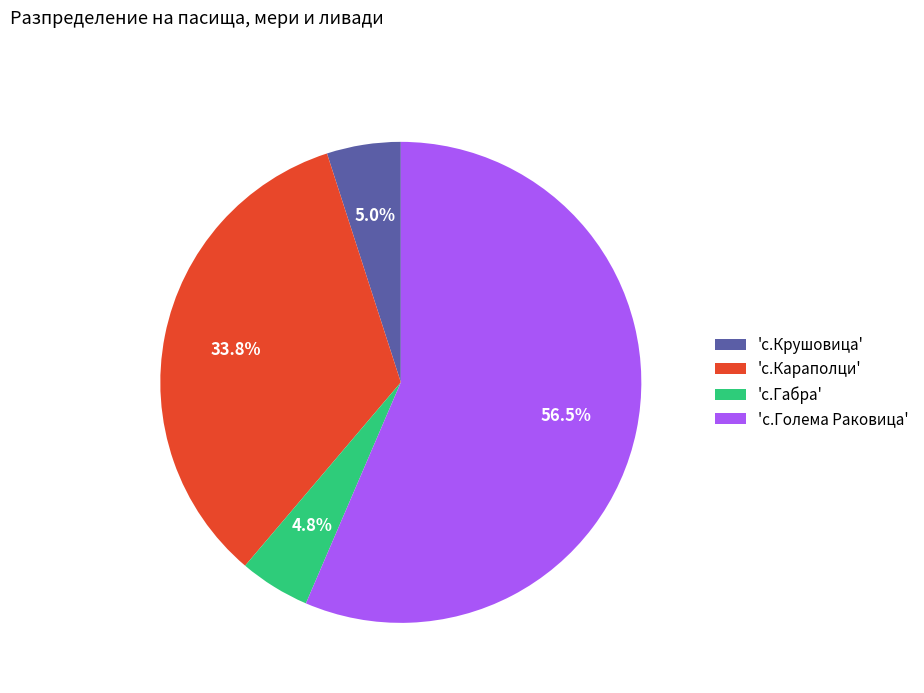

Is there any slice that represents more than half of the pie?

Yes